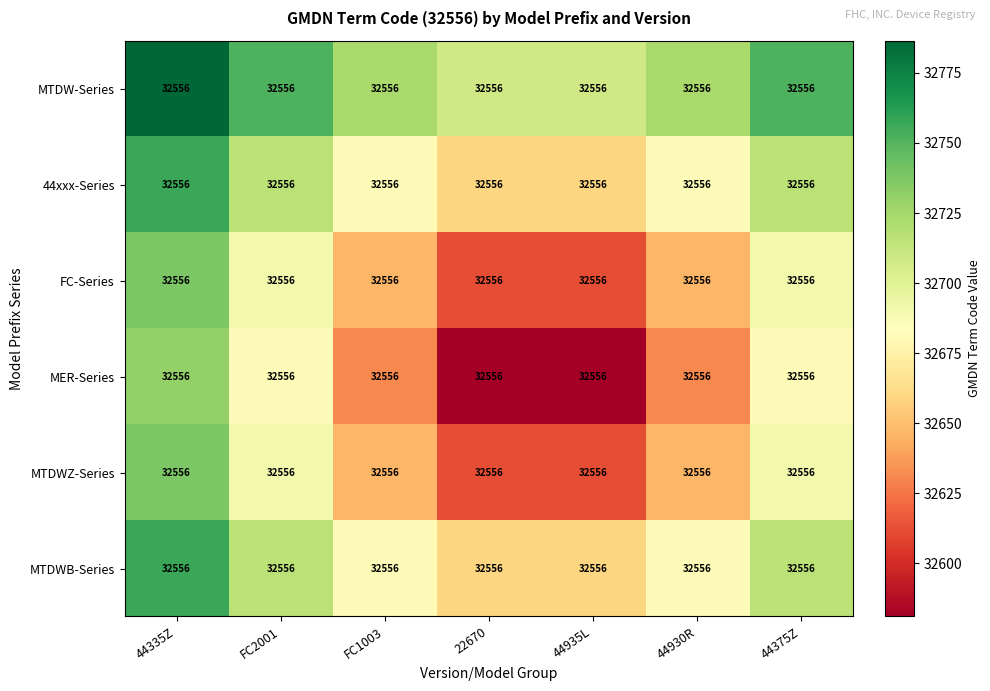

Where is MTDWZ-Series nearest to the value 32674?

FC2001